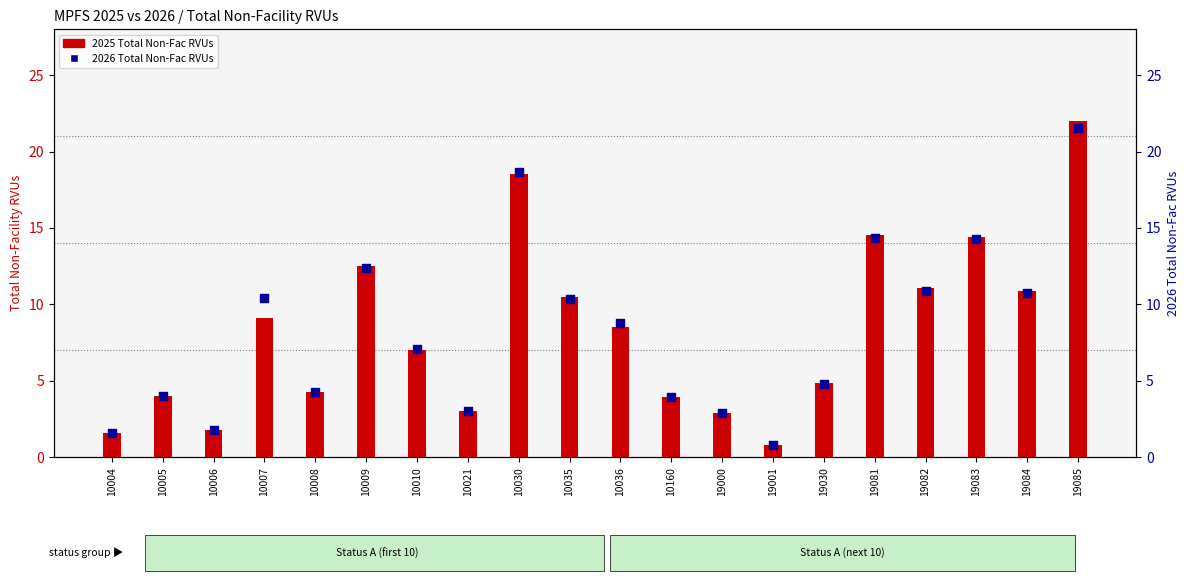

Is the value of 2026 Total Non-Fac RVUs at 10036 greater than the value of 2025 Total Non-Fac RVUs at 10007?

No